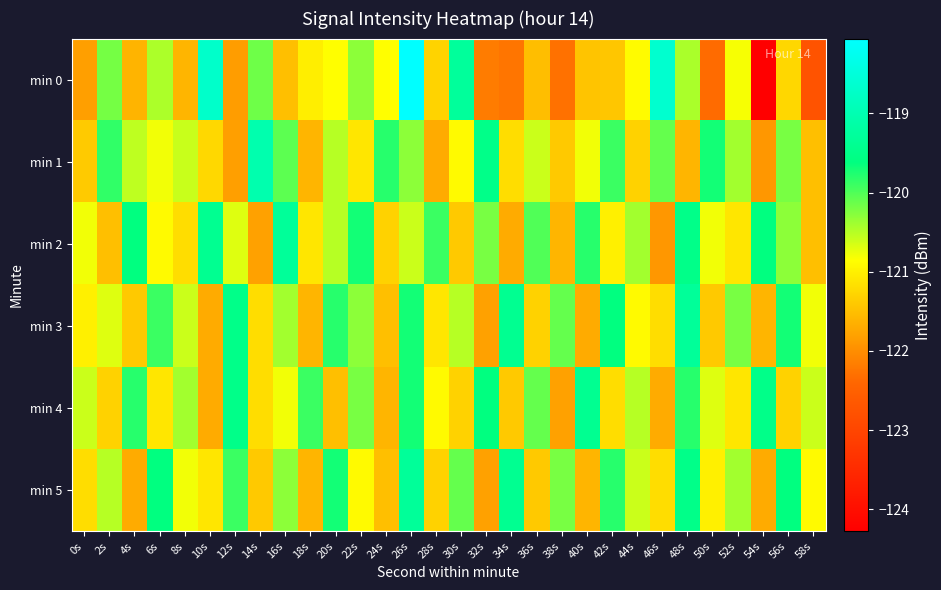

What is the spread (max minus min) of values at 20s?

1.8